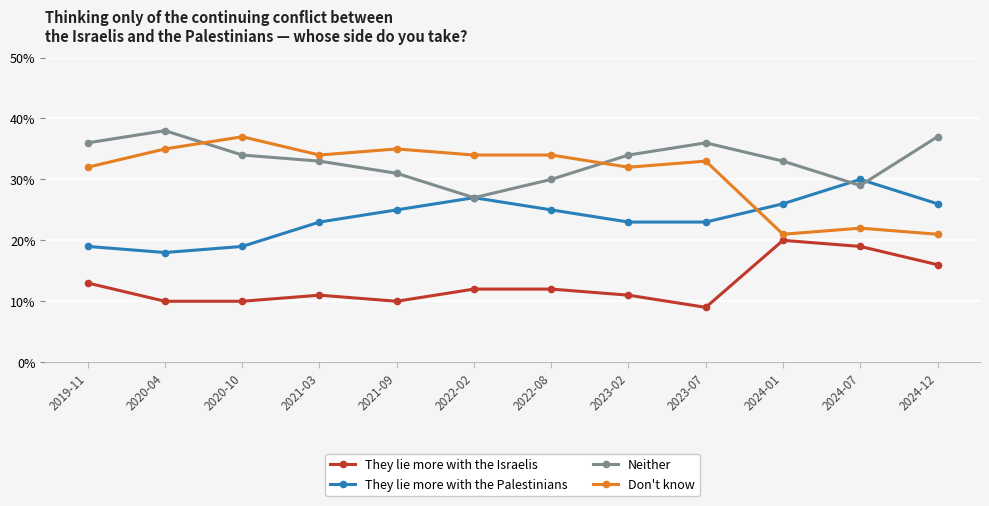

True or false: They lie more with the Israelis and They lie more with the Palestinians cross at least once.

False